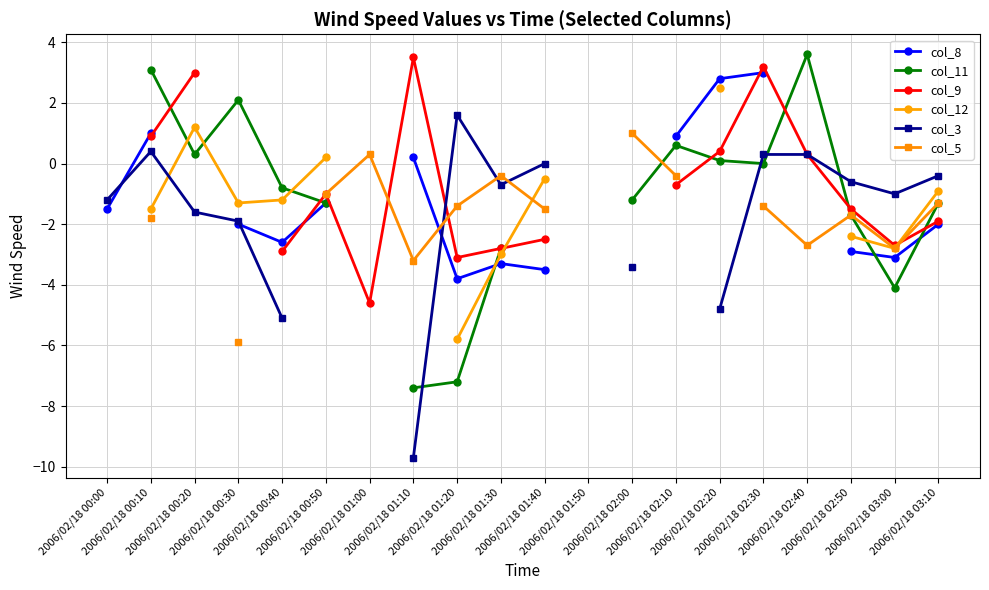

How many col_9 values are between -3 and 0?

8